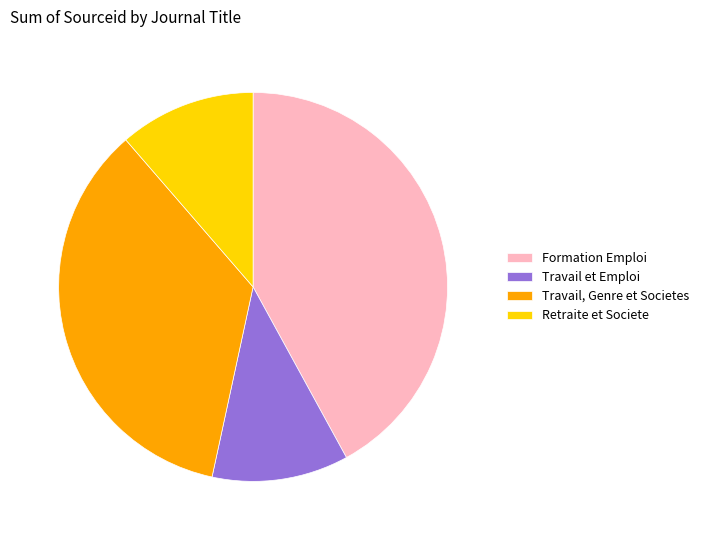

How many segments does this pie chart have?

4